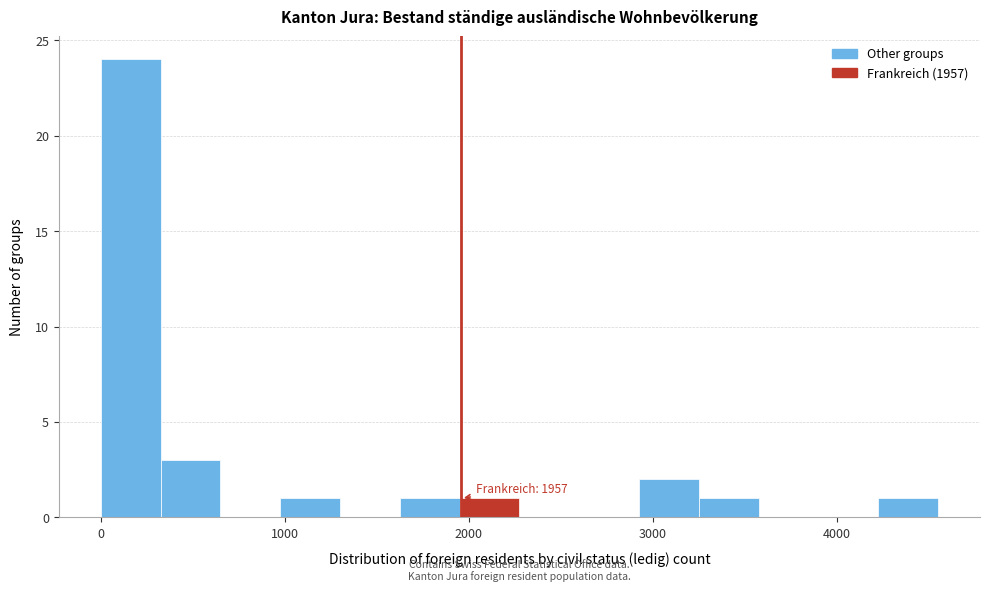

Around what value on the x-axis is the tallest bar? Give the approximate position of its centre, as read against the axis.

200